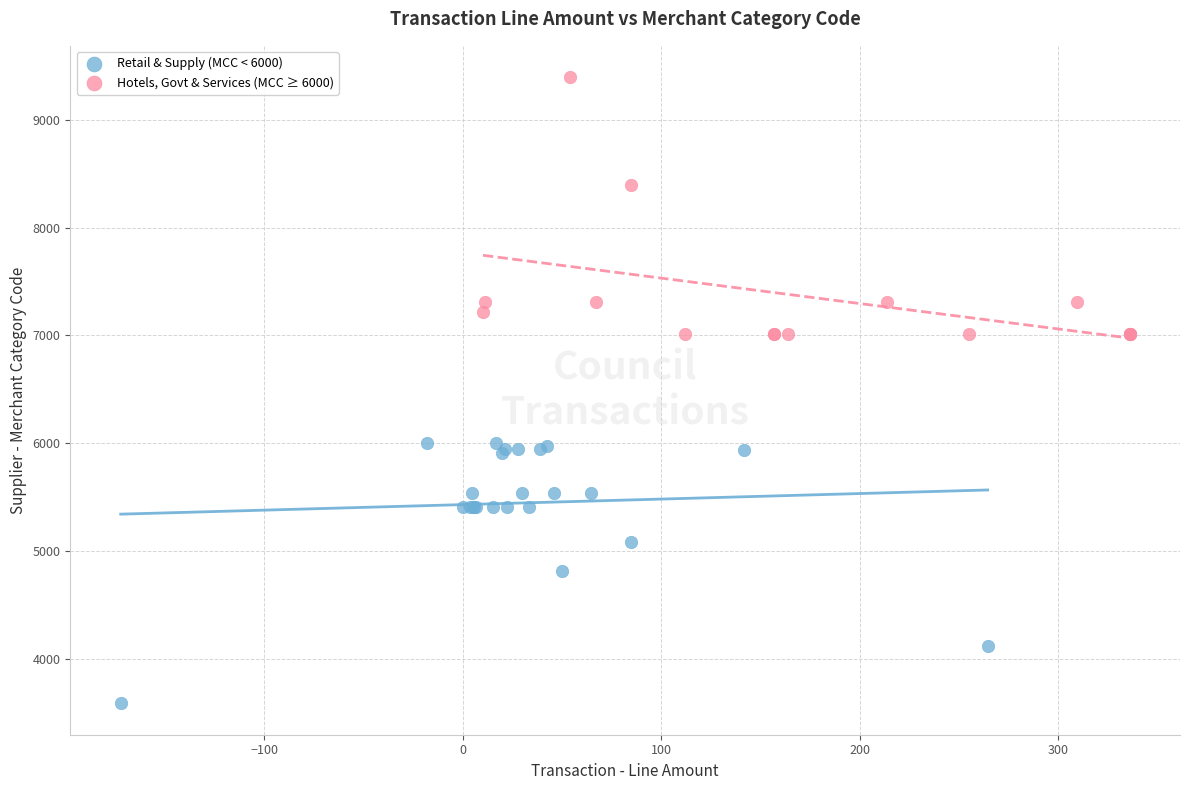

Which series contains the lowest Y value?

Retail & Supply (MCC < 6000)